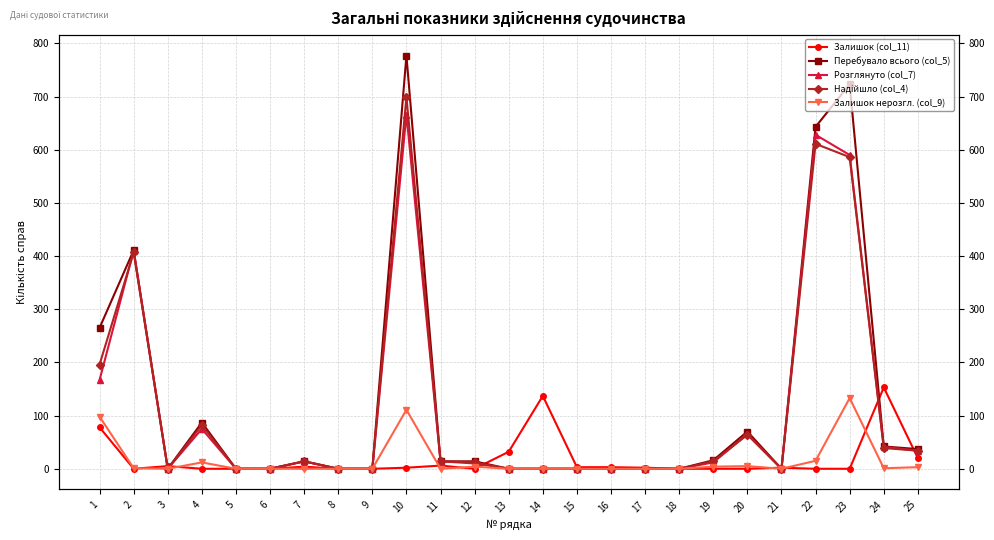

Rank the series by their maximum value, from highest to lowest.

Перебувало всього (col_5), Надійшло (col_4), Розглянуто (col_7), Залишок (col_11), Залишок нерозгл. (col_9)